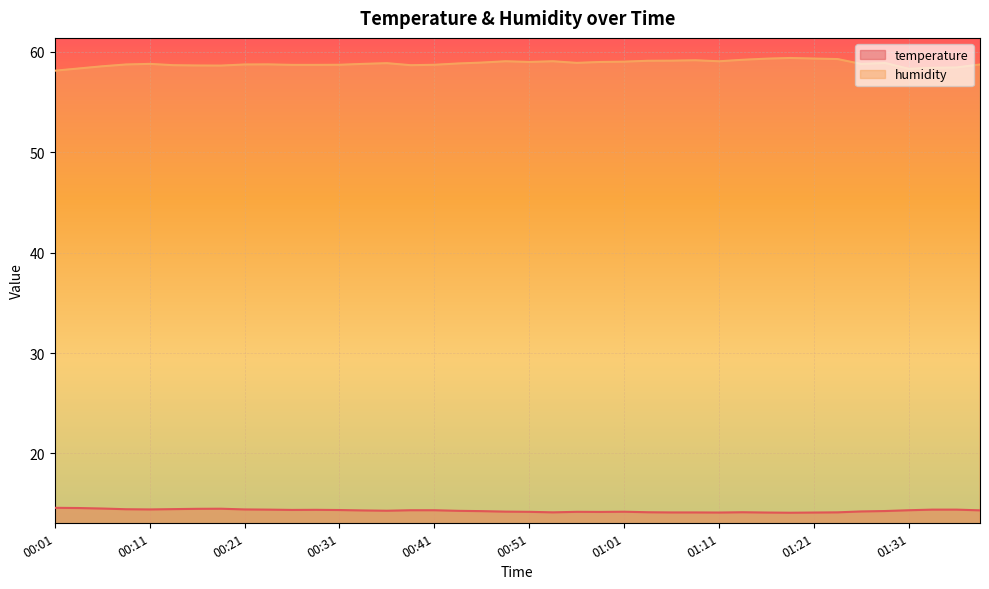

Reading left to right, what are all the values shown in this chart?

temperature: 14.6	14.6	14.5	14.4	14.4	14.4	14.5	14.5	14.4	14.4	14.4	14.4	14.4	14.3	14.3	14.3	14.3	14.3	14.2	14.2	14.2	14.1	14.2	14.2	14.2	14.1	14.1	14.1	14.1	14.1	14.1	14.1	14.1	14.1	14.2	14.3	14.3	14.4	14.4	14.3
humidity: 58.1	58.3	58.6	58.7	58.8	58.7	58.6	58.6	58.7	58.8	58.7	58.7	58.7	58.8	58.9	58.7	58.7	58.8	58.9	59.1	59.0	59.1	58.9	59.0	59.0	59.1	59.1	59.2	59.1	59.2	59.3	59.4	59.3	59.3	58.8	58.9	58.3	58.4	58.4	58.7